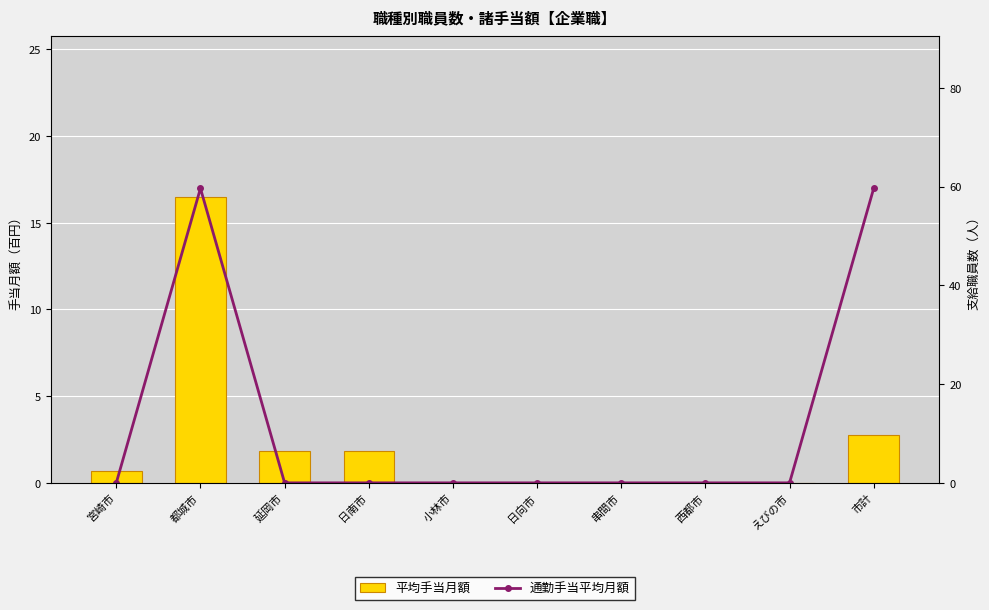

What is the sum of the 平均手当月額 values at 都城市 and 小林市?

16.5